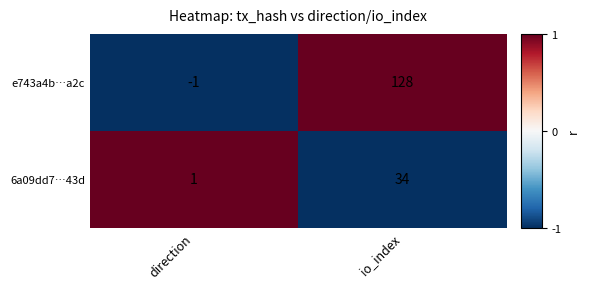

At which category does the chart reach its minimum across all series?

direction